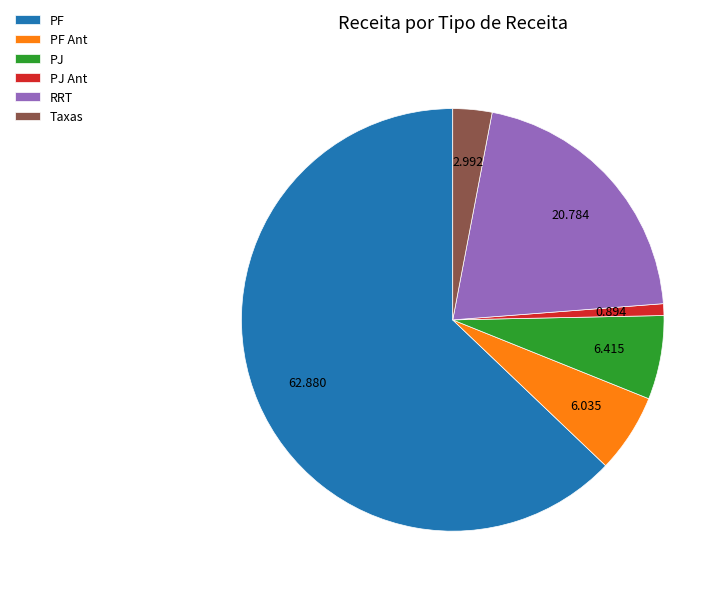

Which category has the biggest portion of the pie?

PF